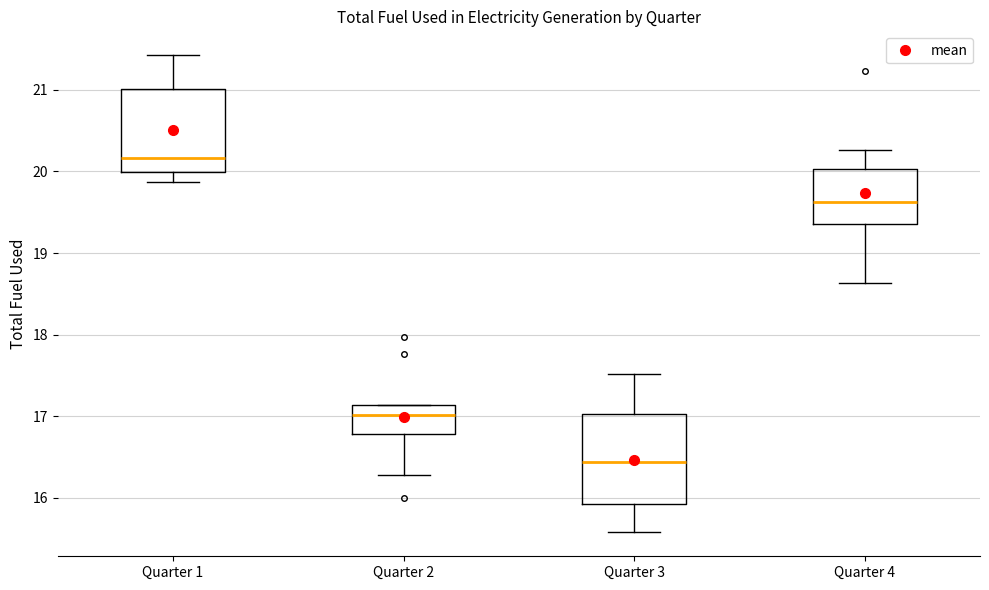

Where does the lower whisker of the box for Quarter 1 end on the y-axis? The values are not printed on the chart, so give them approximately, as read against the axis.

19.9